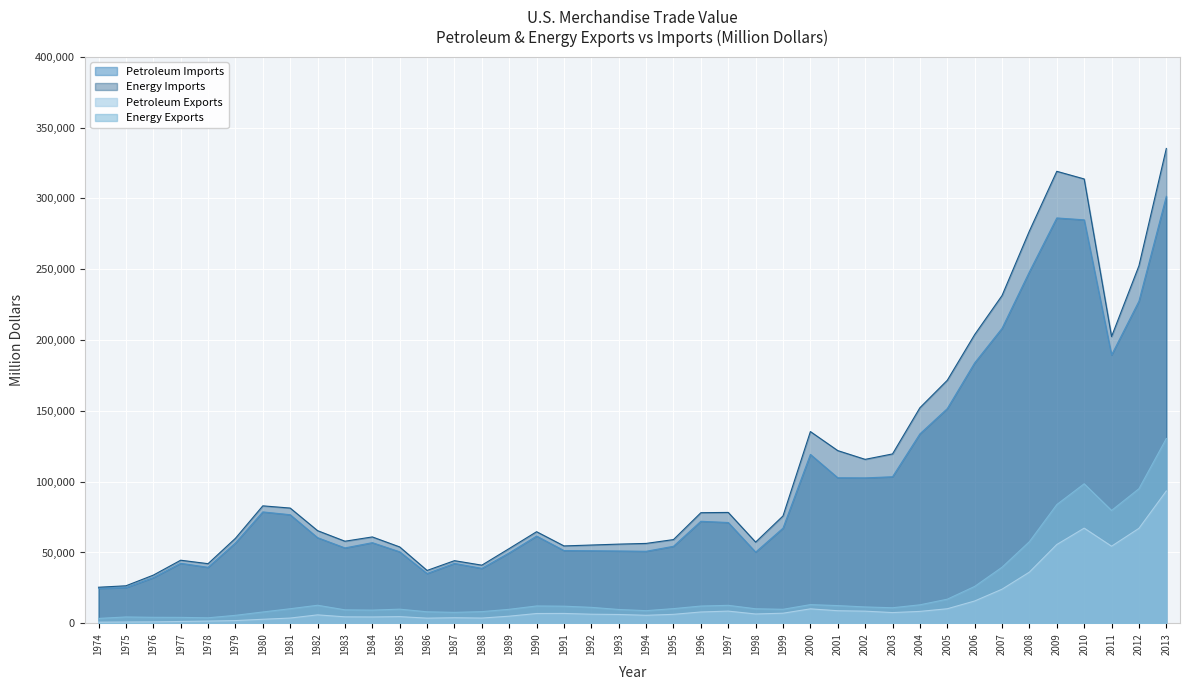

What are all the series names shown in the legend?

Petroleum Imports, Energy Imports, Petroleum Exports, Energy Exports